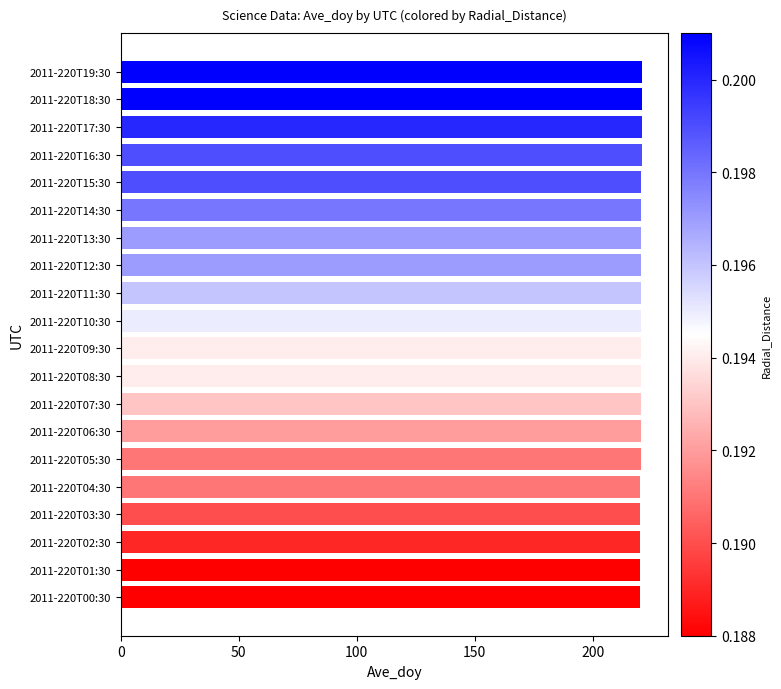

What is the greatest value displayed?

220.8